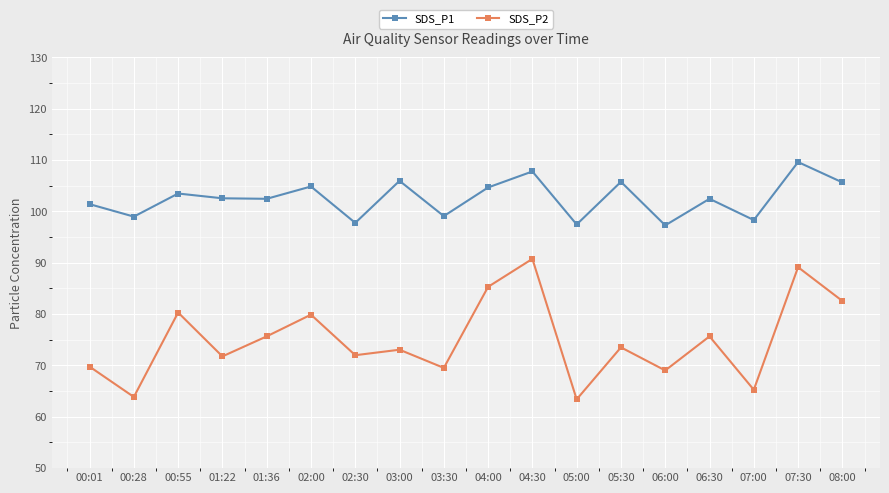

Rank the series by their maximum value, from highest to lowest.

SDS_P1, SDS_P2